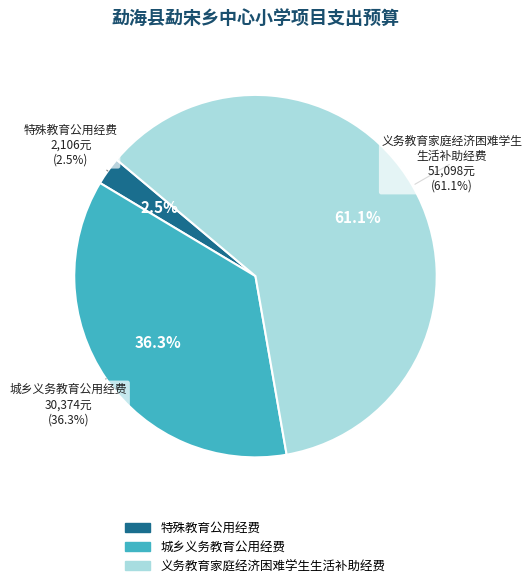

How many slices are in this pie chart?

3